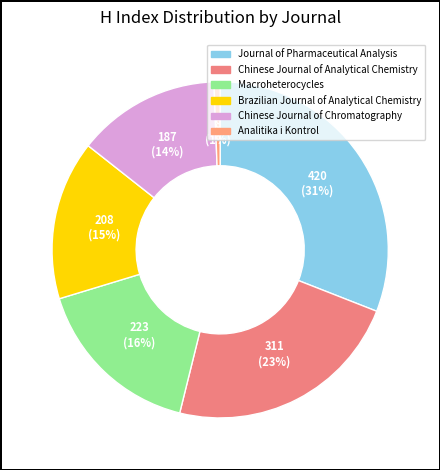

Does any single category account for the majority?

No